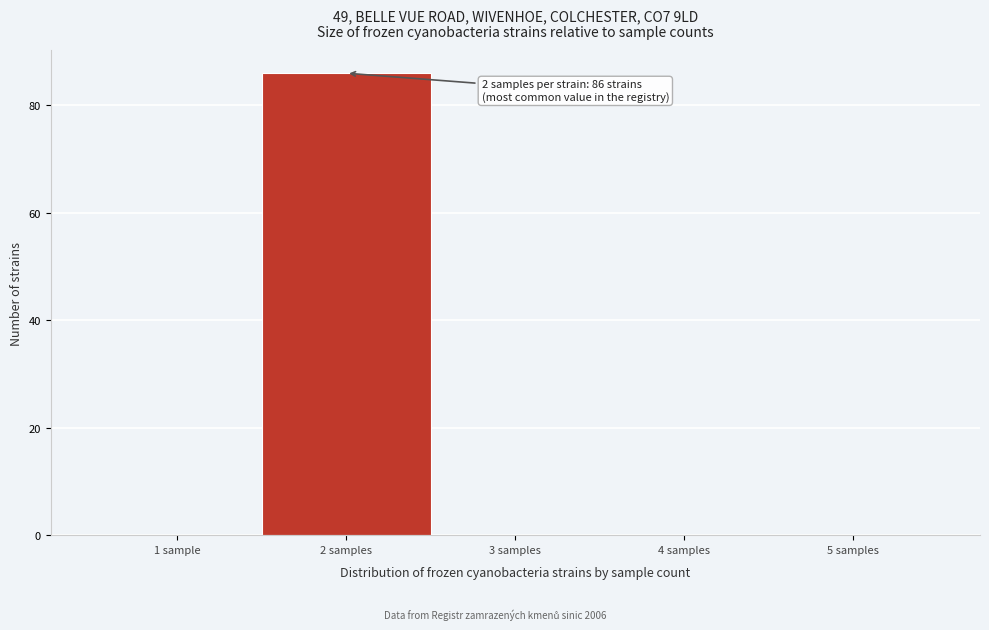

Reading right to left, transcribe all the data shown in this chart.

5 samples=0	4 samples=0	3 samples=0	2 samples=86	1 sample=0